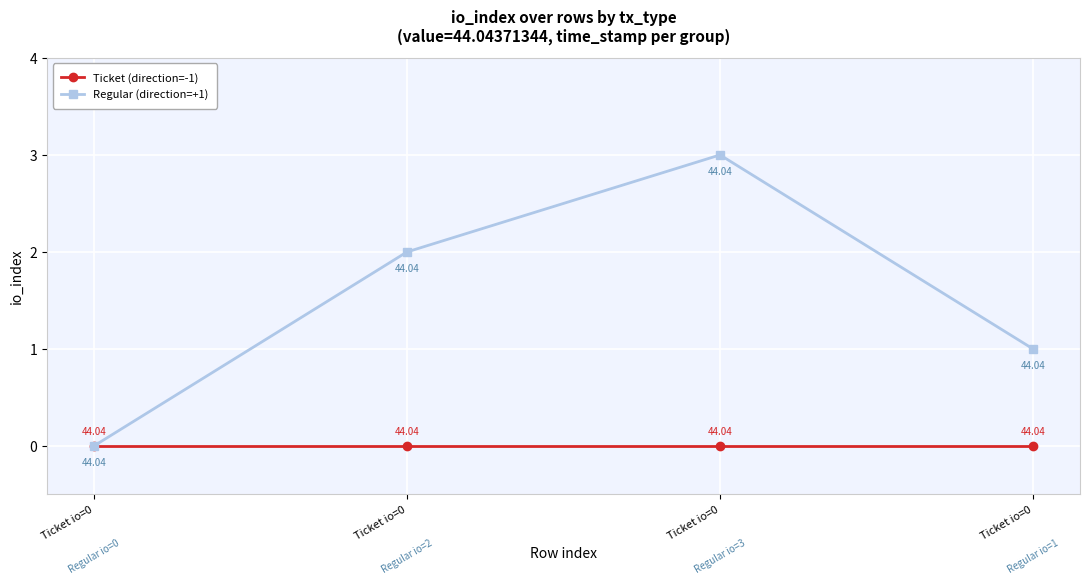

How many distinct data groups are displayed?

2